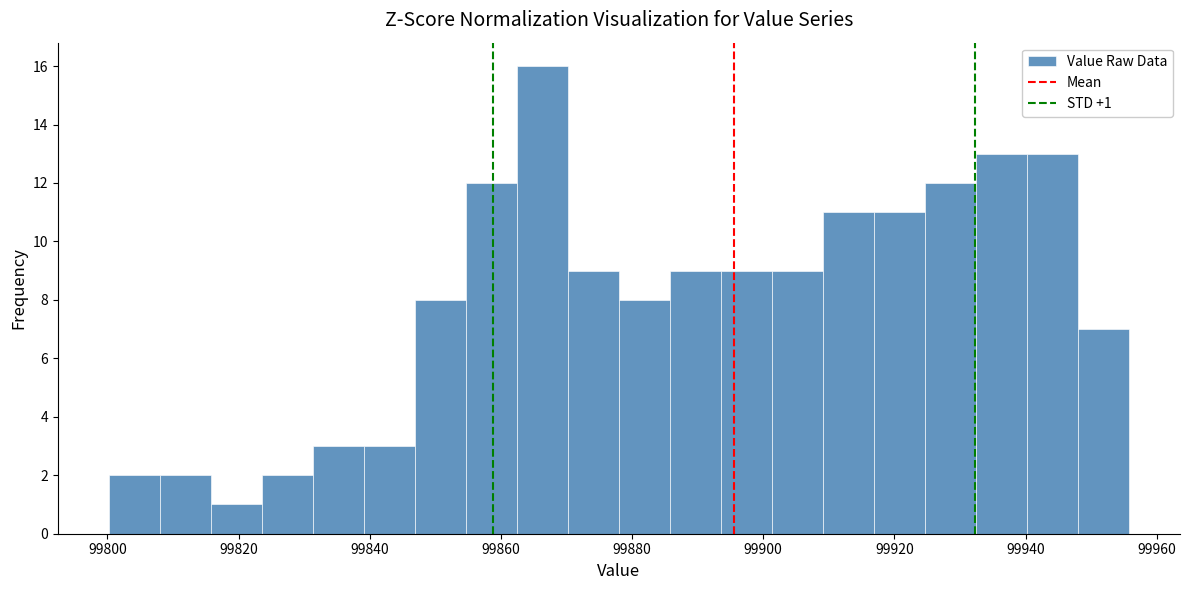

Read against the x-axis, roughly where is the centre of the tallest bar?

99866